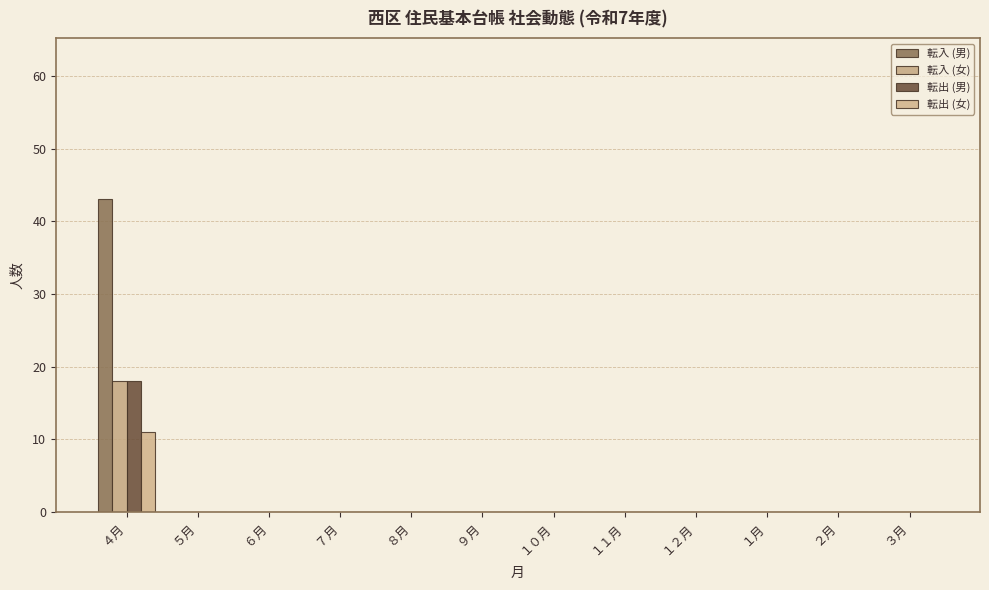

Are the bars horizontal?

No